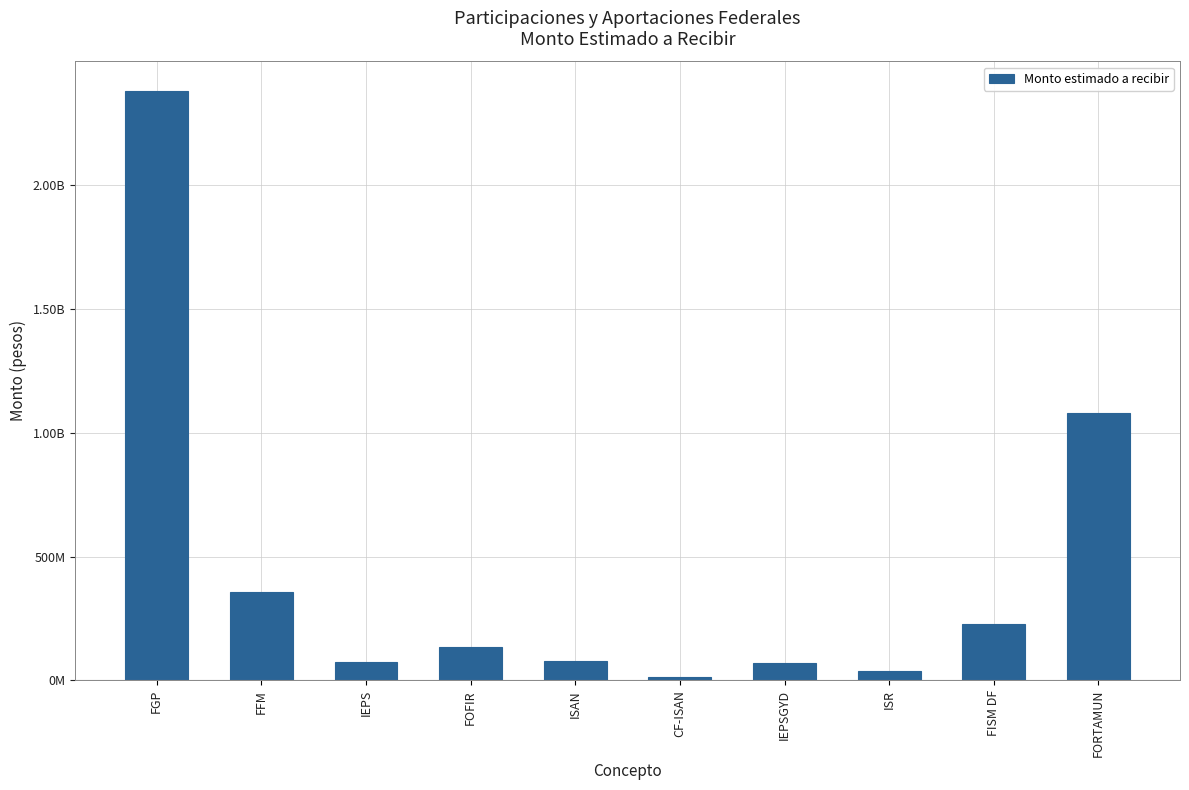

Rank the categories by value from highest to lowest.

FGP, FORTAMUN, FFM, FISM DF, FOFIR, ISAN, IEPS, IEPSGYD, ISR, CF-ISAN